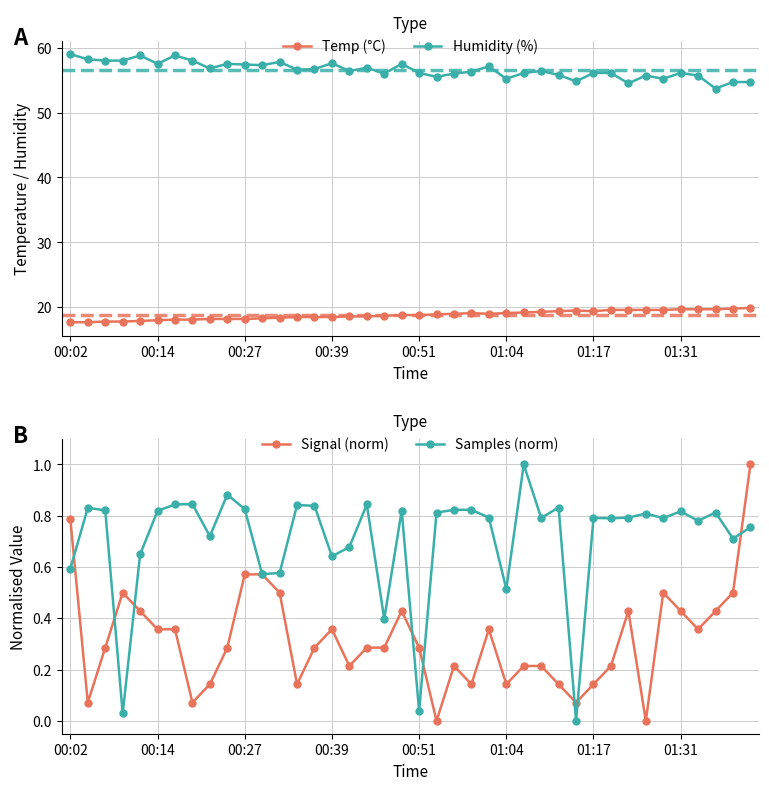

True or false: Temp (°C) has more than 1 interior local peaks.

True